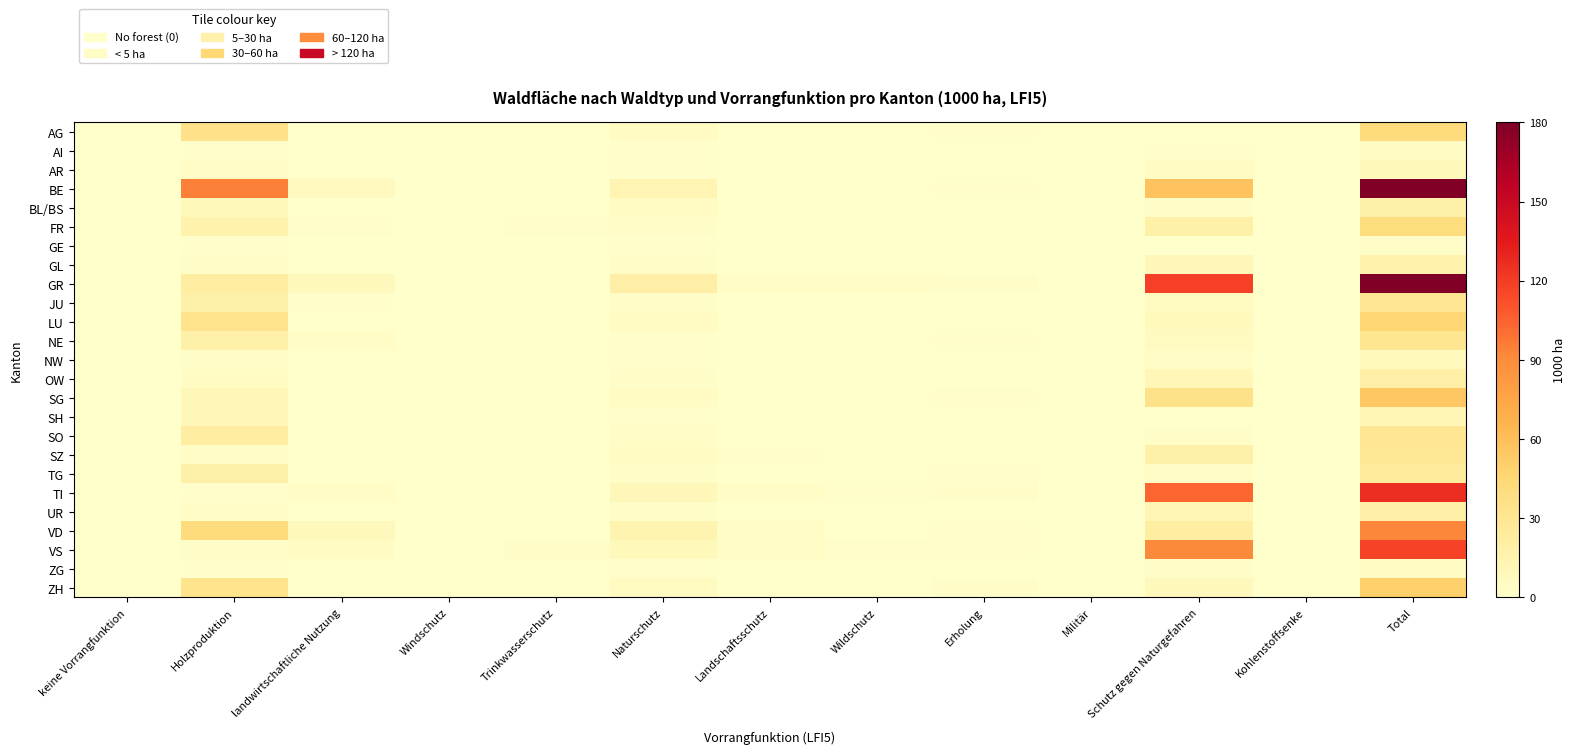

Reading left to right, extract all data points from this chart.

AG: keine Vorrangfunktion=0.0	Holzproduktion=35.8	landwirtschaftliche Nutzung=0.0	Windschutz=0.0	Trinkwasserschutz=0.0	Naturschutz=5.1	Landschaftsschutz=0.0	Wildschutz=0.0	Erholung=1.0	Militär=0.0	Schutz gegen Naturgefahren=0.0	Kohlenstoffsenke=0.4	Total=41.9
AI: keine Vorrangfunktion=0.0	Holzproduktion=2.0	landwirtschaftliche Nutzung=0.0	Windschutz=0.0	Trinkwasserschutz=0.0	Naturschutz=1.3	Landschaftsschutz=0.0	Wildschutz=0.0	Erholung=0.0	Militär=0.0	Schutz gegen Naturgefahren=2.1	Kohlenstoffsenke=0.0	Total=5.4
AR: keine Vorrangfunktion=0.0	Holzproduktion=3.1	landwirtschaftliche Nutzung=0.0	Windschutz=0.0	Trinkwasserschutz=0.0	Naturschutz=1.0	Landschaftsschutz=0.0	Wildschutz=0.0	Erholung=0.4	Militär=0.0	Schutz gegen Naturgefahren=4.3	Kohlenstoffsenke=0.0	Total=8.8
BE: keine Vorrangfunktion=0.0	Holzproduktion=94.7	landwirtschaftliche Nutzung=6.8	Windschutz=0.0	Trinkwasserschutz=0.7	Naturschutz=13.5	Landschaftsschutz=0.0	Wildschutz=0.0	Erholung=2.1	Militär=0.0	Schutz gegen Naturgefahren=57.0	Kohlenstoffsenke=0.0	Total=178.8
BL/BS: keine Vorrangfunktion=0.0	Holzproduktion=9.1	landwirtschaftliche Nutzung=0.0	Windschutz=0.0	Trinkwasserschutz=0.0	Naturschutz=5.6	Landschaftsschutz=0.0	Wildschutz=0.0	Erholung=0.3	Militär=0.0	Schutz gegen Naturgefahren=2.8	Kohlenstoffsenke=0.0	Total=17.8
FR: keine Vorrangfunktion=0.0	Holzproduktion=15.8	landwirtschaftliche Nutzung=1.4	Windschutz=0.0	Trinkwasserschutz=0.9	Naturschutz=2.3	Landschaftsschutz=0.0	Wildschutz=0.4	Erholung=0.7	Militär=0.0	Schutz gegen Naturgefahren=18.5	Kohlenstoffsenke=0.0	Total=40.5
GE: keine Vorrangfunktion=0.0	Holzproduktion=1.8	landwirtschaftliche Nutzung=0.0	Windschutz=0.0	Trinkwasserschutz=0.0	Naturschutz=0.8	Landschaftsschutz=0.0	Wildschutz=0.0	Erholung=0.0	Militär=0.0	Schutz gegen Naturgefahren=0.0	Kohlenstoffsenke=0.0	Total=2.5
GL: keine Vorrangfunktion=0.0	Holzproduktion=2.3	landwirtschaftliche Nutzung=0.4	Windschutz=0.0	Trinkwasserschutz=0.0	Naturschutz=2.8	Landschaftsschutz=0.0	Wildschutz=0.3	Erholung=0.7	Militär=0.0	Schutz gegen Naturgefahren=9.4	Kohlenstoffsenke=0.0	Total=16.0
GR: keine Vorrangfunktion=0.0	Holzproduktion=22.2	landwirtschaftliche Nutzung=8.1	Windschutz=0.0	Trinkwasserschutz=0.4	Naturschutz=19.5	Landschaftsschutz=3.1	Wildschutz=3.2	Erholung=2.8	Militär=0.0	Schutz gegen Naturgefahren=118.4	Kohlenstoffsenke=0.0	Total=180.5
JU: keine Vorrangfunktion=0.0	Holzproduktion=18.2	landwirtschaftliche Nutzung=2.1	Windschutz=0.0	Trinkwasserschutz=0.0	Naturschutz=2.8	Landschaftsschutz=0.7	Wildschutz=0.0	Erholung=0.3	Militär=0.0	Schutz gegen Naturgefahren=5.7	Kohlenstoffsenke=0.0	Total=29.9
LU: keine Vorrangfunktion=0.0	Holzproduktion=33.5	landwirtschaftliche Nutzung=0.4	Windschutz=0.0	Trinkwasserschutz=0.0	Naturschutz=4.9	Landschaftsschutz=0.0	Wildschutz=0.0	Erholung=0.0	Militär=0.0	Schutz gegen Naturgefahren=7.7	Kohlenstoffsenke=0.0	Total=46.5
NE: keine Vorrangfunktion=0.0	Holzproduktion=17.6	landwirtschaftliche Nutzung=3.8	Windschutz=0.0	Trinkwasserschutz=0.3	Naturschutz=2.1	Landschaftsschutz=0.0	Wildschutz=0.0	Erholung=1.4	Militär=0.0	Schutz gegen Naturgefahren=6.1	Kohlenstoffsenke=0.0	Total=31.4
NW: keine Vorrangfunktion=0.0	Holzproduktion=2.7	landwirtschaftliche Nutzung=0.3	Windschutz=0.0	Trinkwasserschutz=0.0	Naturschutz=1.2	Landschaftsschutz=0.0	Wildschutz=0.0	Erholung=0.0	Militär=0.0	Schutz gegen Naturgefahren=2.9	Kohlenstoffsenke=0.0	Total=7.1
OW: keine Vorrangfunktion=0.0	Holzproduktion=4.9	landwirtschaftliche Nutzung=0.0	Windschutz=0.0	Trinkwasserschutz=0.0	Naturschutz=2.6	Landschaftsschutz=0.7	Wildschutz=0.0	Erholung=0.3	Militär=0.0	Schutz gegen Naturgefahren=10.9	Kohlenstoffsenke=0.0	Total=19.5
SG: keine Vorrangfunktion=0.0	Holzproduktion=10.1	landwirtschaftliche Nutzung=0.0	Windschutz=0.0	Trinkwasserschutz=0.3	Naturschutz=5.6	Landschaftsschutz=0.7	Wildschutz=0.4	Erholung=1.9	Militär=0.3	Schutz gegen Naturgefahren=34.1	Kohlenstoffsenke=0.0	Total=54.9
SH: keine Vorrangfunktion=0.0	Holzproduktion=10.1	landwirtschaftliche Nutzung=0.0	Windschutz=0.0	Trinkwasserschutz=0.0	Naturschutz=1.4	Landschaftsschutz=0.3	Wildschutz=0.0	Erholung=0.3	Militär=0.0	Schutz gegen Naturgefahren=0.3	Kohlenstoffsenke=0.0	Total=12.5
SO: keine Vorrangfunktion=0.0	Holzproduktion=22.4	landwirtschaftliche Nutzung=0.0	Windschutz=0.0	Trinkwasserschutz=0.0	Naturschutz=3.8	Landschaftsschutz=0.0	Wildschutz=0.0	Erholung=0.3	Militär=0.3	Schutz gegen Naturgefahren=2.5	Kohlenstoffsenke=0.0	Total=29.7
SZ: keine Vorrangfunktion=0.0	Holzproduktion=3.7	landwirtschaftliche Nutzung=0.7	Windschutz=0.0	Trinkwasserschutz=0.0	Naturschutz=4.4	Landschaftsschutz=1.8	Wildschutz=0.0	Erholung=0.0	Militär=0.0	Schutz gegen Naturgefahren=17.9	Kohlenstoffsenke=0.0	Total=28.6
TG: keine Vorrangfunktion=0.0	Holzproduktion=17.9	landwirtschaftliche Nutzung=0.0	Windschutz=0.0	Trinkwasserschutz=0.0	Naturschutz=2.4	Landschaftsschutz=0.0	Wildschutz=0.0	Erholung=1.0	Militär=0.0	Schutz gegen Naturgefahren=3.4	Kohlenstoffsenke=0.0	Total=24.8
TI: keine Vorrangfunktion=0.0	Holzproduktion=2.1	landwirtschaftliche Nutzung=3.1	Windschutz=0.0	Trinkwasserschutz=0.0	Naturschutz=9.3	Landschaftsschutz=3.5	Wildschutz=1.1	Erholung=2.2	Militär=0.4	Schutz gegen Naturgefahren=104.2	Kohlenstoffsenke=0.0	Total=125.9
UR: keine Vorrangfunktion=0.0	Holzproduktion=3.5	landwirtschaftliche Nutzung=0.4	Windschutz=0.0	Trinkwasserschutz=0.0	Naturschutz=2.8	Landschaftsschutz=0.4	Wildschutz=0.0	Erholung=0.0	Militär=0.0	Schutz gegen Naturgefahren=12.3	Kohlenstoffsenke=0.0	Total=19.4
VD: keine Vorrangfunktion=0.0	Holzproduktion=41.9	landwirtschaftliche Nutzung=7.9	Windschutz=0.0	Trinkwasserschutz=0.6	Naturschutz=14.6	Landschaftsschutz=3.2	Wildschutz=0.0	Erholung=1.1	Militär=0.3	Schutz gegen Naturgefahren=22.2	Kohlenstoffsenke=0.4	Total=92.6
VS: keine Vorrangfunktion=0.0	Holzproduktion=2.5	landwirtschaftliche Nutzung=5.0	Windschutz=0.0	Trinkwasserschutz=2.5	Naturschutz=8.9	Landschaftsschutz=3.5	Wildschutz=1.8	Erholung=1.0	Militär=0.0	Schutz gegen Naturgefahren=91.3	Kohlenstoffsenke=0.0	Total=117.1
ZG: keine Vorrangfunktion=0.0	Holzproduktion=2.1	landwirtschaftliche Nutzung=0.0	Windschutz=0.0	Trinkwasserschutz=0.0	Naturschutz=1.1	Landschaftsschutz=0.0	Wildschutz=0.0	Erholung=0.0	Militär=0.0	Schutz gegen Naturgefahren=2.3	Kohlenstoffsenke=0.0	Total=5.4
ZH: keine Vorrangfunktion=0.0	Holzproduktion=32.4	landwirtschaftliche Nutzung=0.0	Windschutz=0.0	Trinkwasserschutz=0.3	Naturschutz=5.8	Landschaftsschutz=0.4	Wildschutz=0.0	Erholung=2.4	Militär=0.0	Schutz gegen Naturgefahren=7.9	Kohlenstoffsenke=0.0	Total=50.2